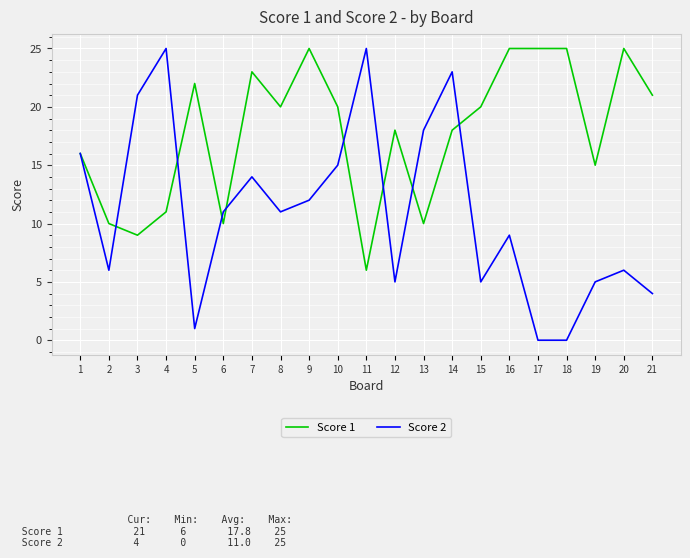

Reading left to right, transcribe all the data shown in this chart.

Score 1: 16	10	9	11	22	10	23	20	25	20	6	18	10	18	20	25	25	25	15	25	21
Score 2: 16	6	21	25	1	11	14	11	12	15	25	5	18	23	5	9	0	0	5	6	4